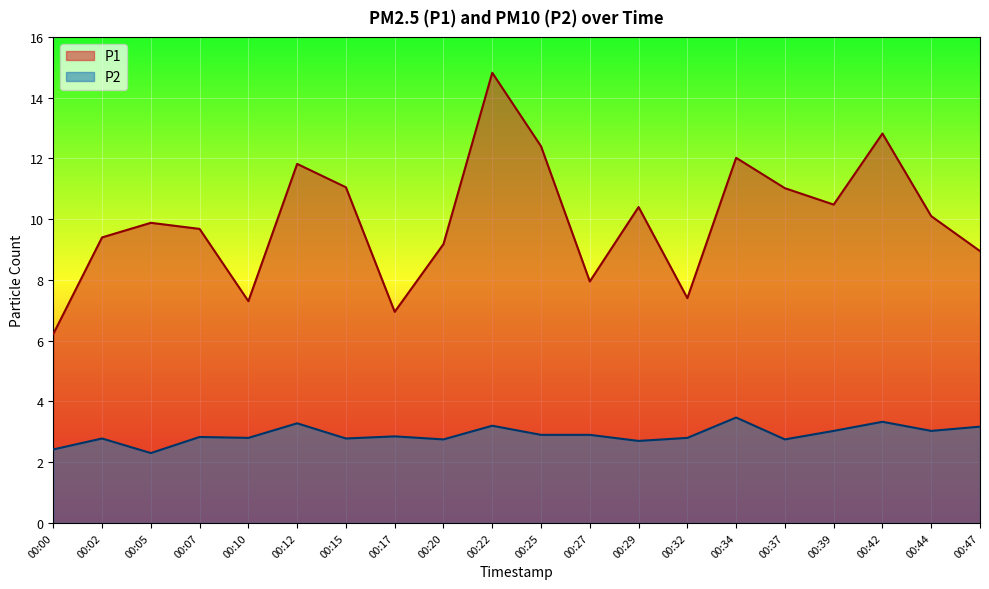

What is the smallest value displayed?

2.3